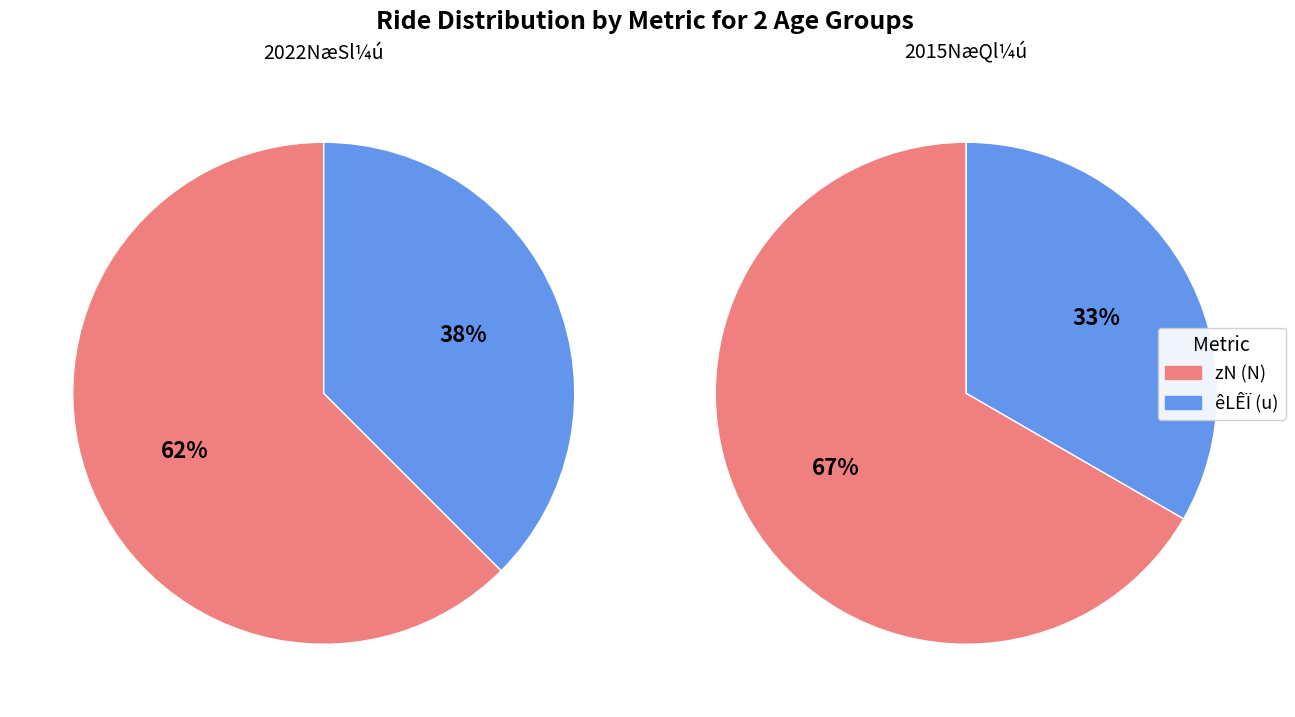

The 25 slice represents 38% of the pie. True or false?

True